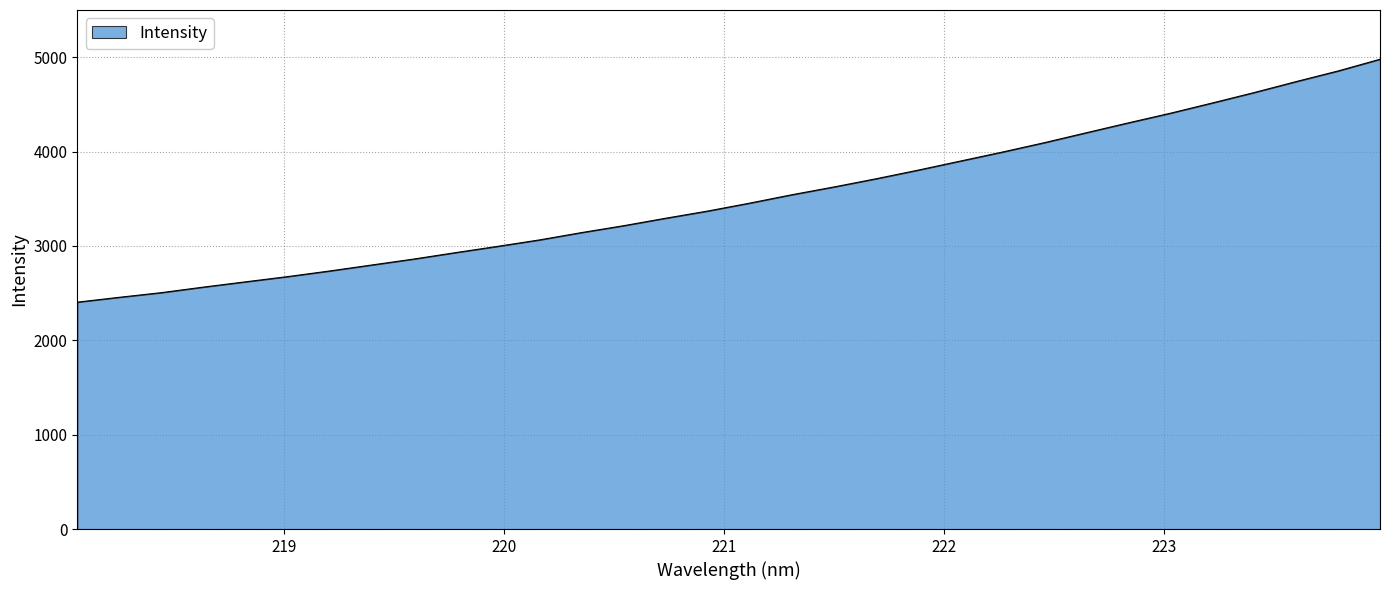

What is the smallest value displayed?

2404.2